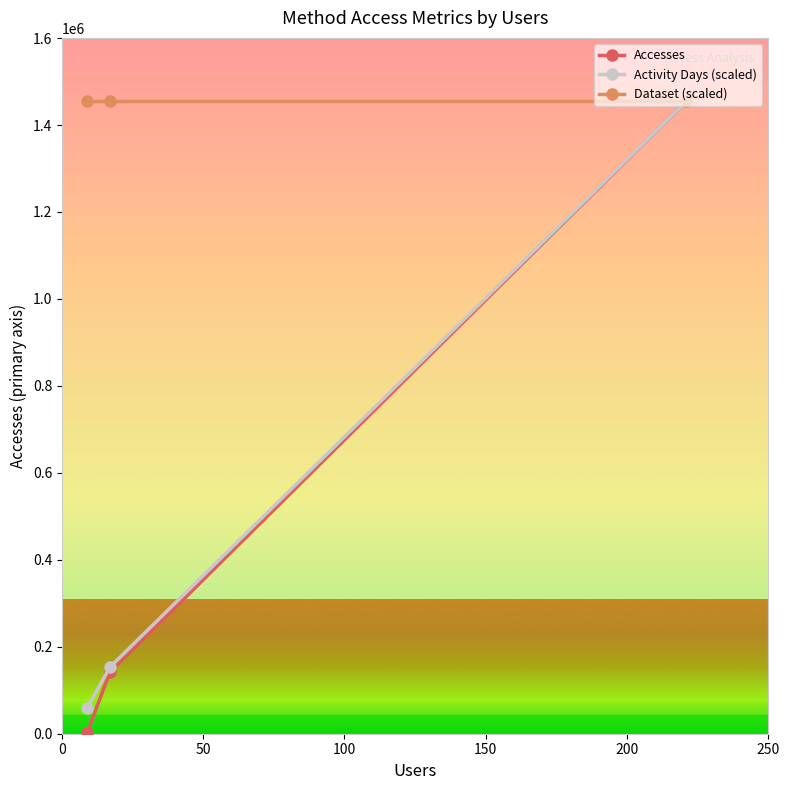

Which series has the largest range (max minus min)?

Accesses